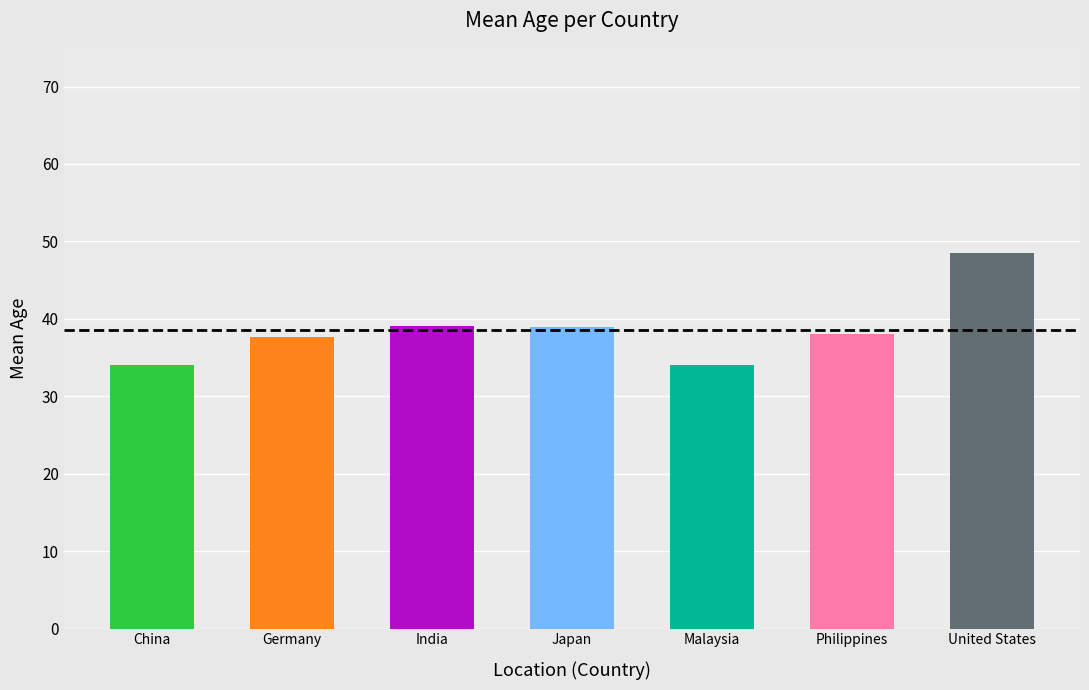

What is the greatest value displayed?

48.6